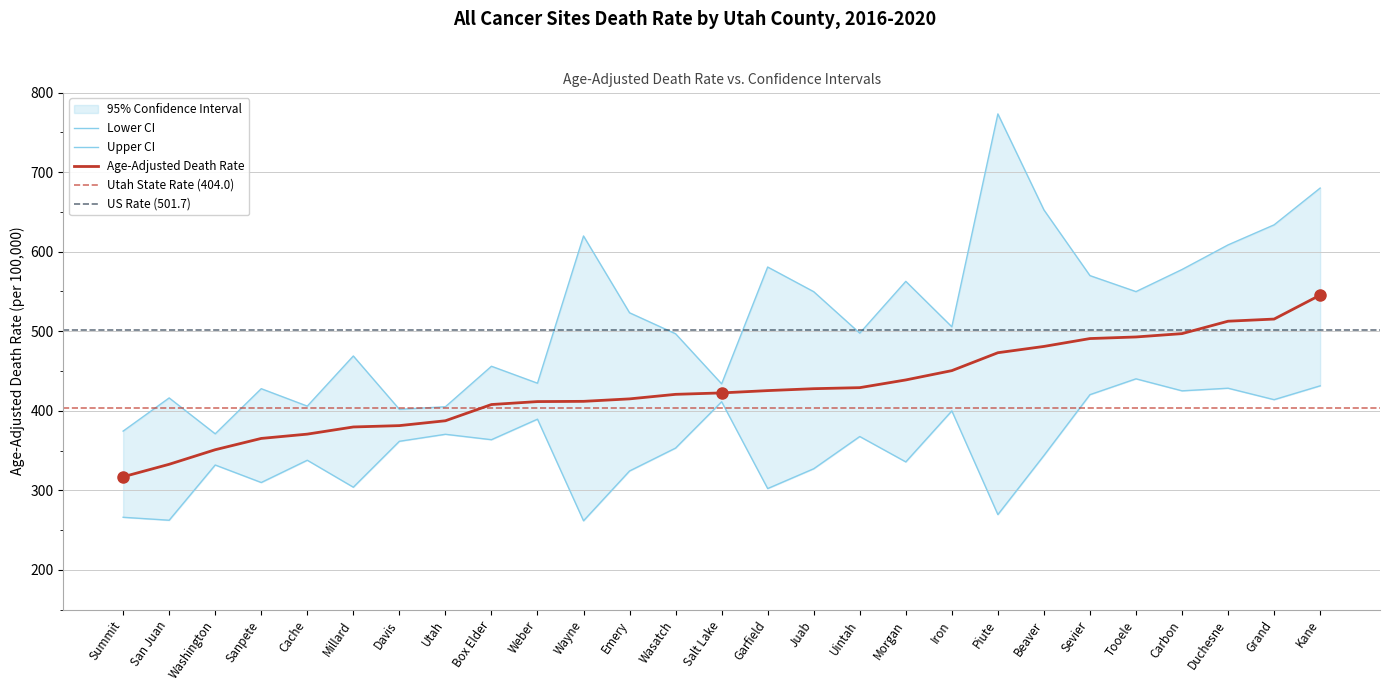

Is it true that Age-Adjusted Death Rate equals 411.6 at Weber?

True